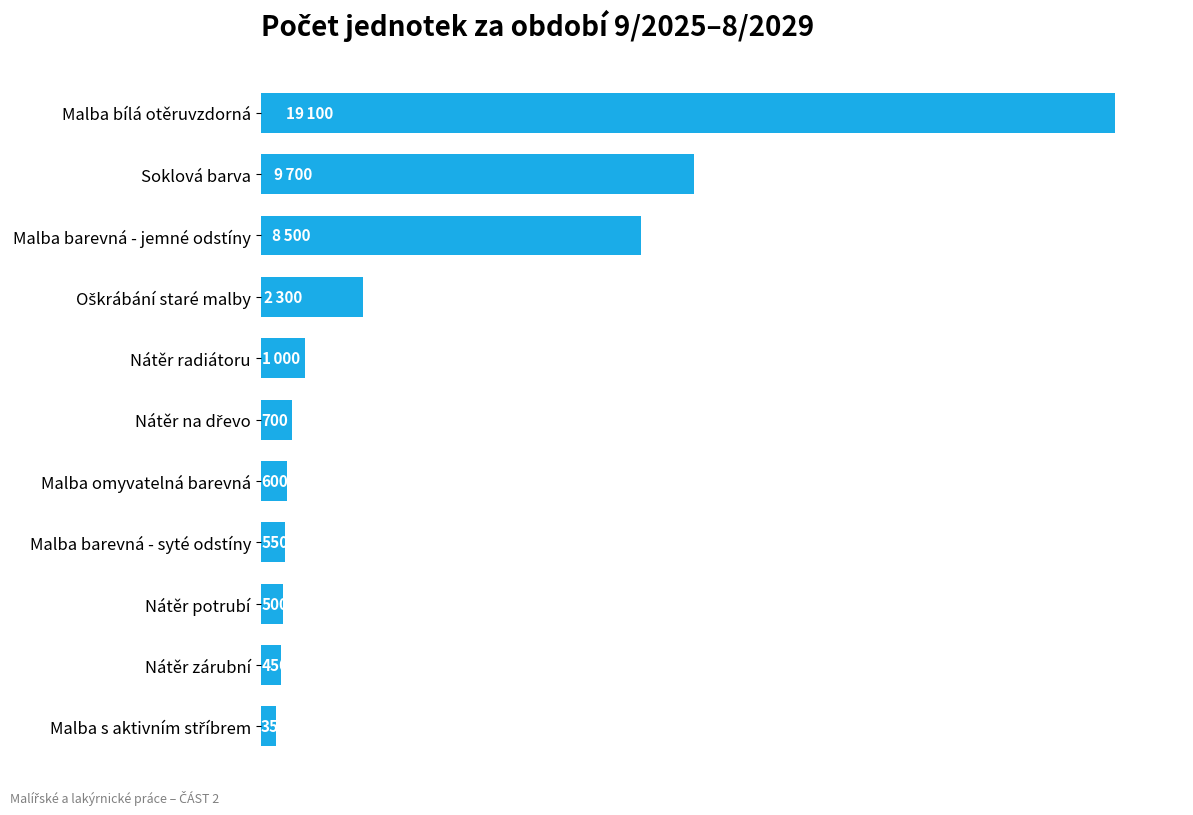

Where is the data nearest to the value 9725?

Soklová barva